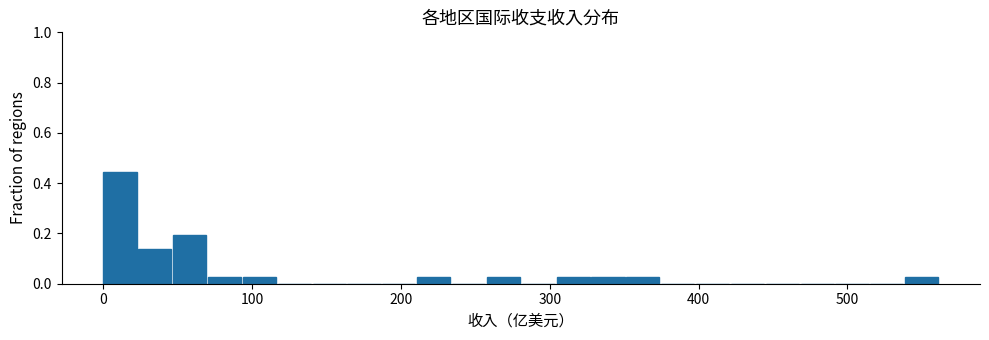

Read against the x-axis, roughly where is the centre of the tallest bar?

10